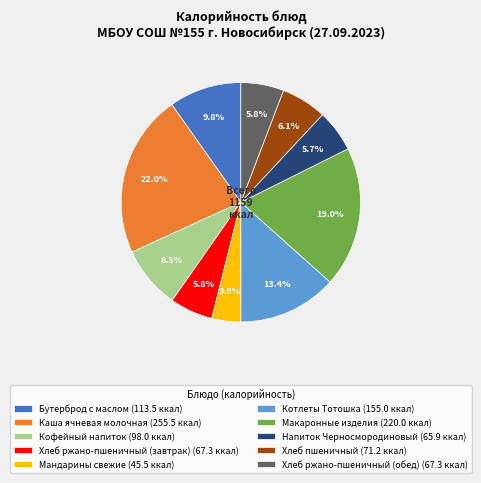

Which has a higher value, Макаронные изделия (220.0 ккал) or Каша ячневая молочная (255.5 ккал)?

Каша ячневая молочная (255.5 ккал)